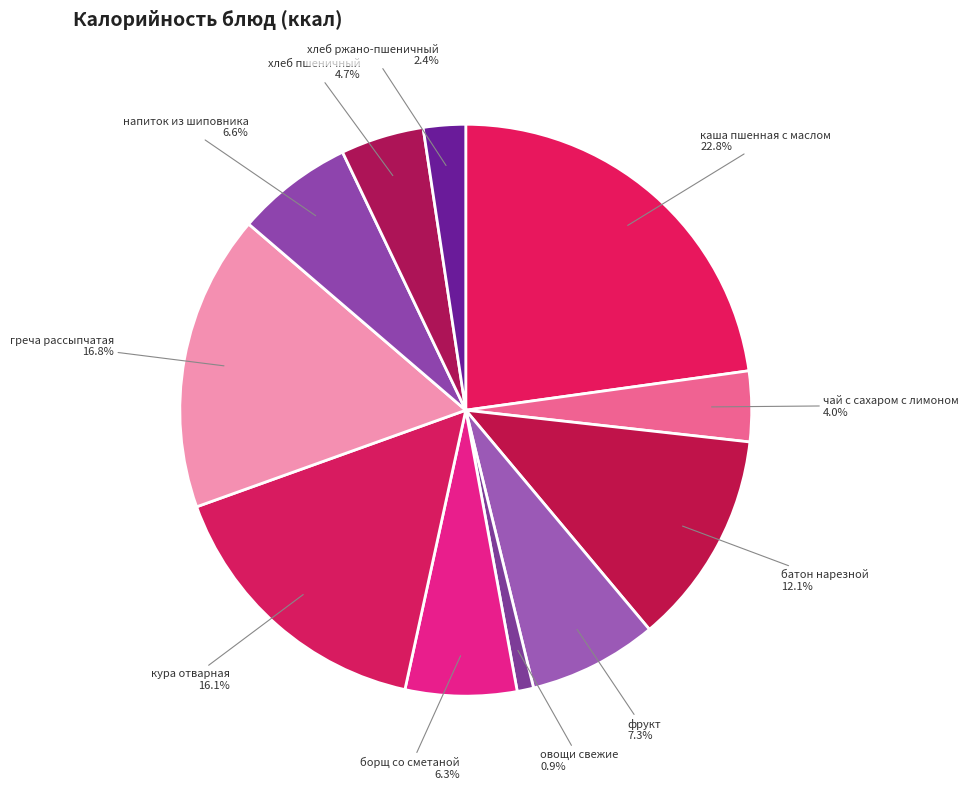

Is the sum of хлеб ржано-пшеничный and каша пшенная с маслом greater than half?

No